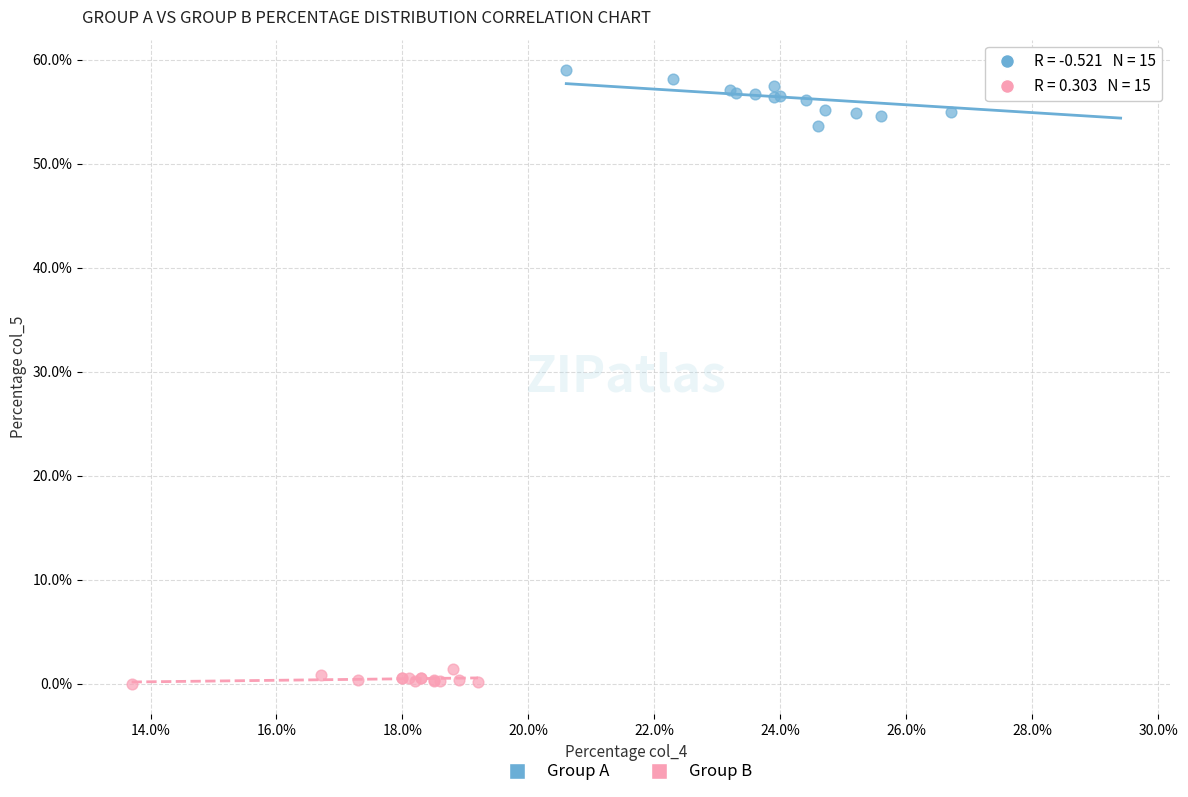

Which series contains the highest Y value?

Group A